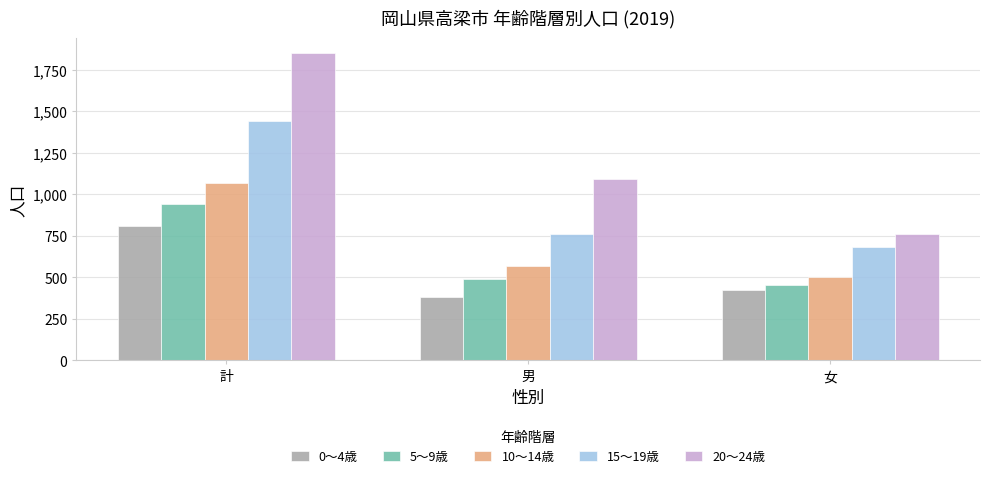

Where is 0～4歳 nearest to the value 595?

女